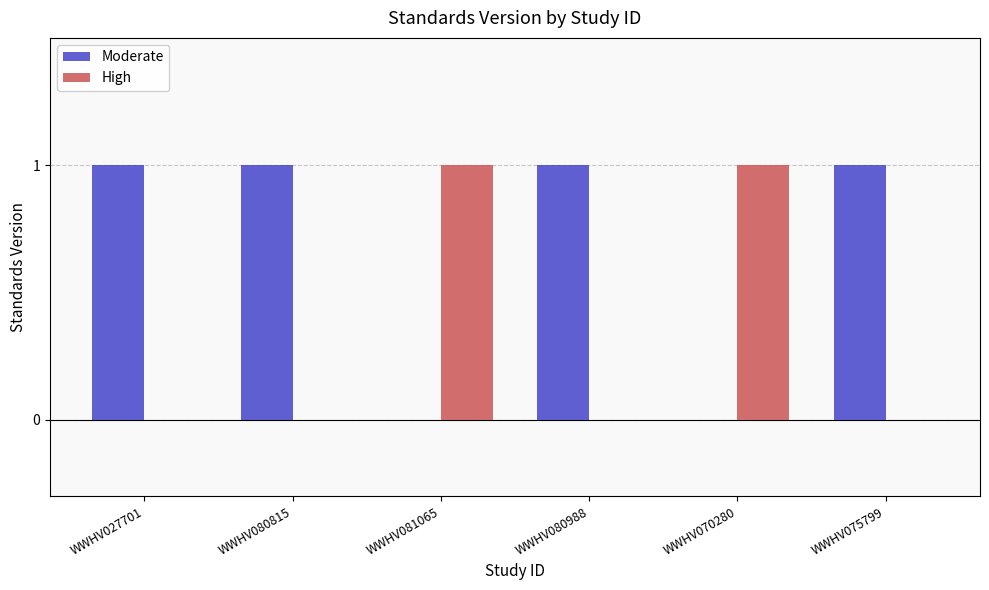

Count the Moderate values in the range 0 to 1.

6